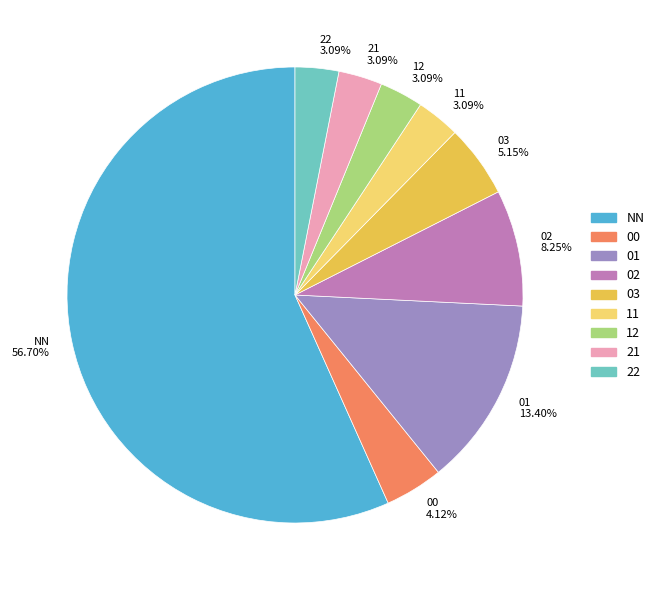

To the nearest percent, what is the combined percentage of 00 and 03?

9%